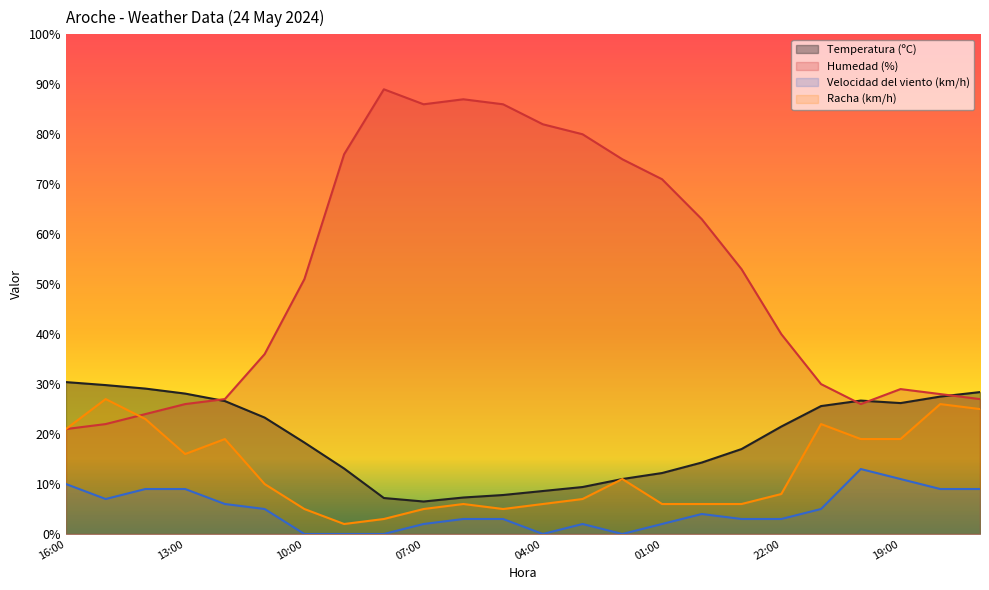

How many interior local peaks does the Racha (km/h) series have?

6